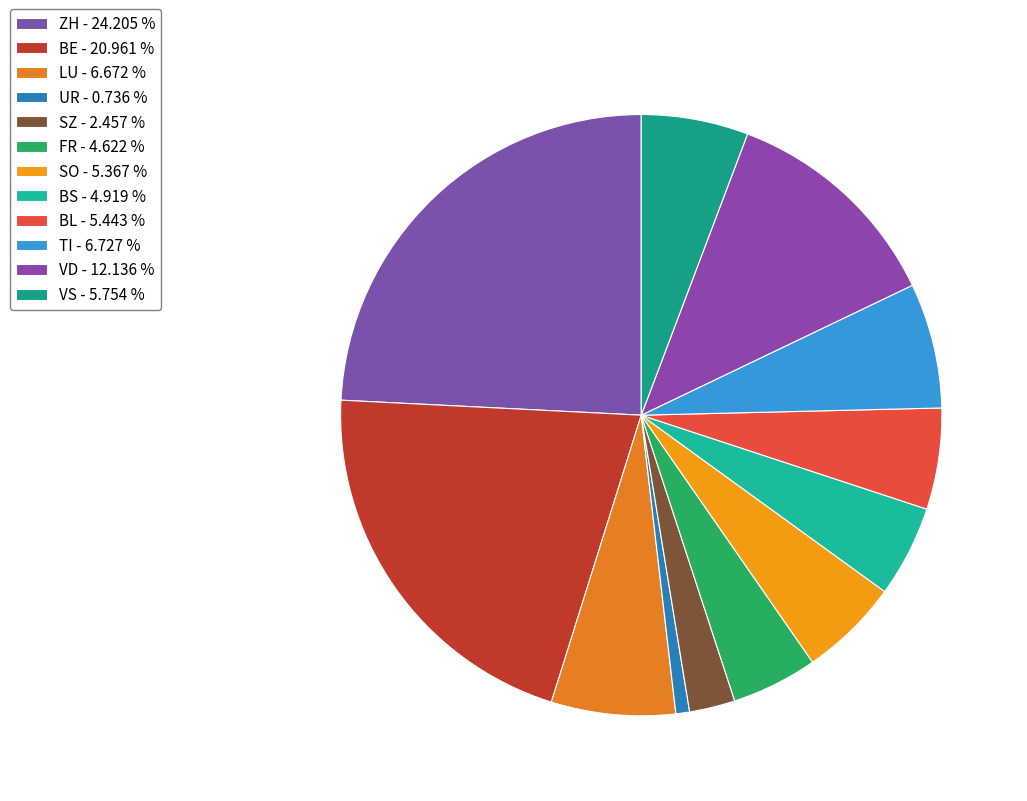

To the nearest percent, what is the combined percentage of SZ and VS?

8%